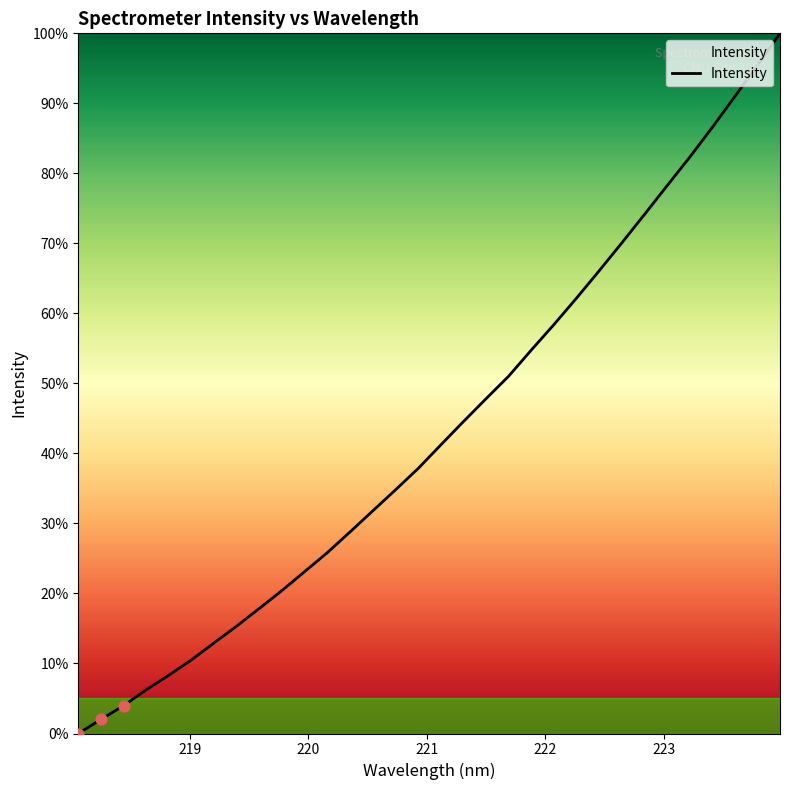

What is the difference between the maximum and minimum values?

100.0